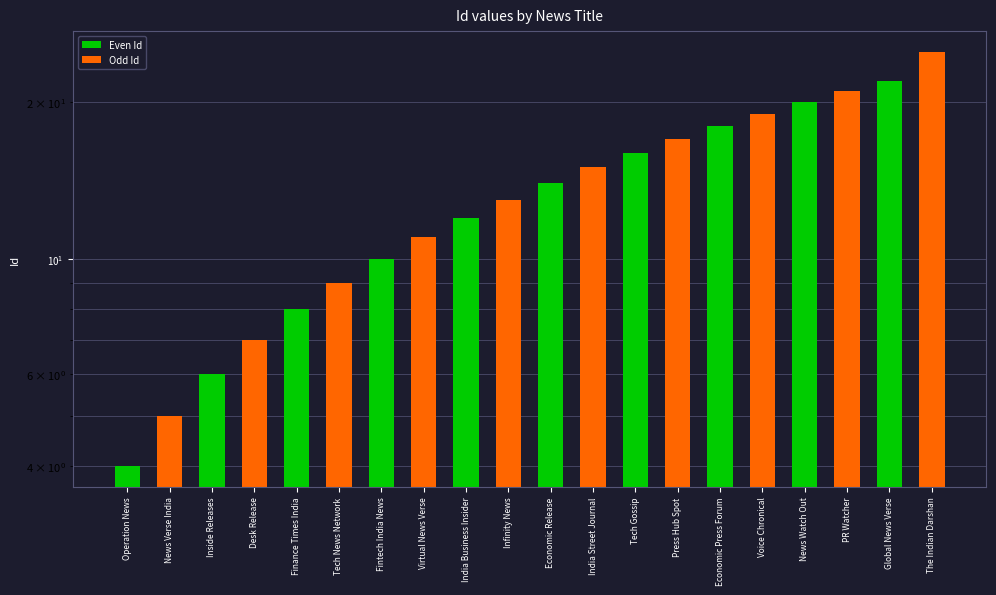

Which has a higher value, Press Hub Spot or India Street Journal?

Press Hub Spot